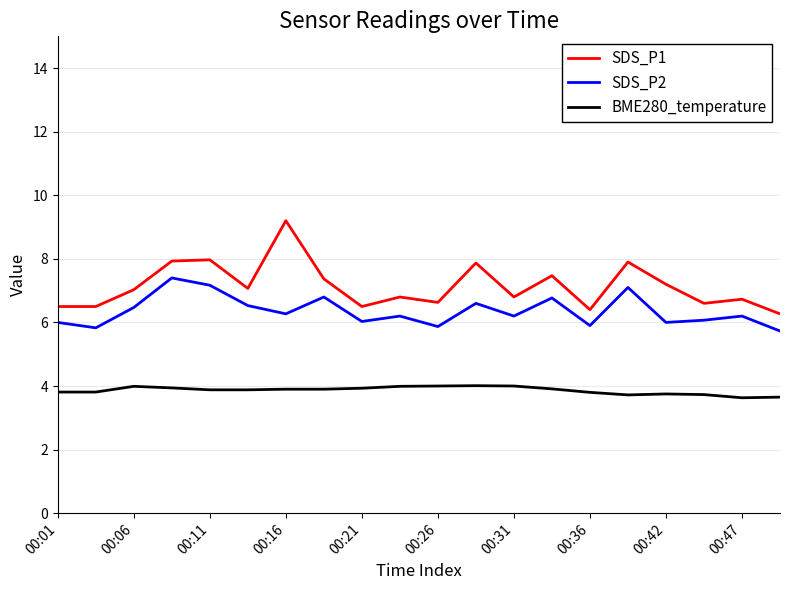

What is the difference between the maximum and minimum values in the SDS_P1 series?

2.9